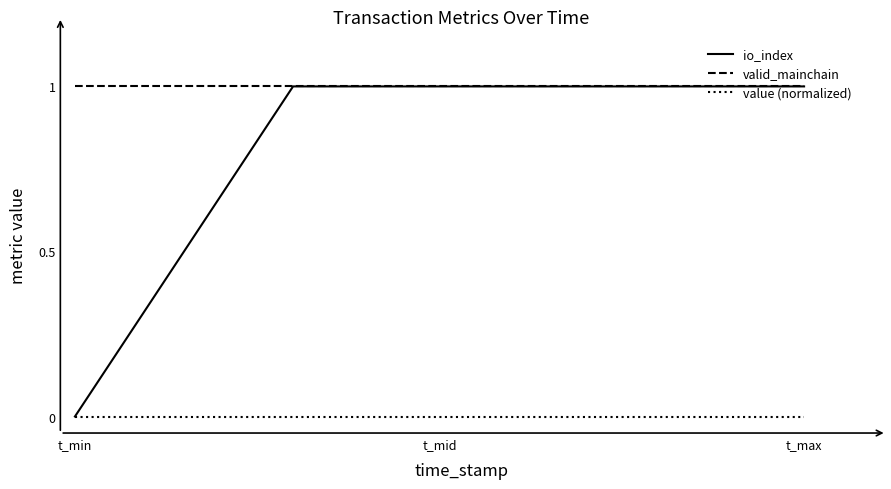

List the series in order of their overall mean, highest first.

valid_mainchain, io_index, value (normalized)